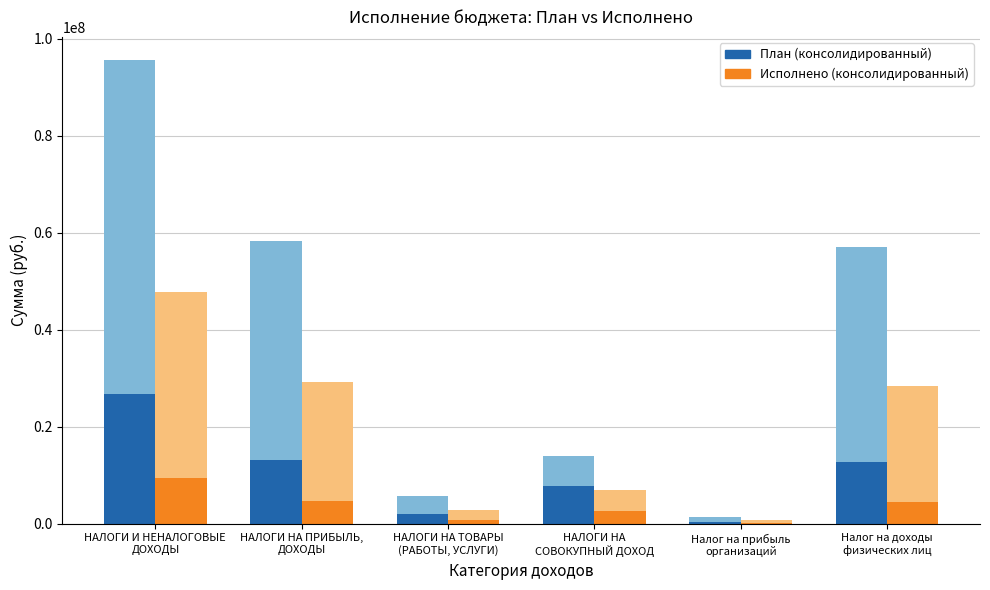

What is the sum of the Исполнено (консолидированный) values at НАЛОГИ И НЕНАЛОГОВЫЕ
ДОХОДЫ and Налог на доходы
физических лиц?

13851646.4